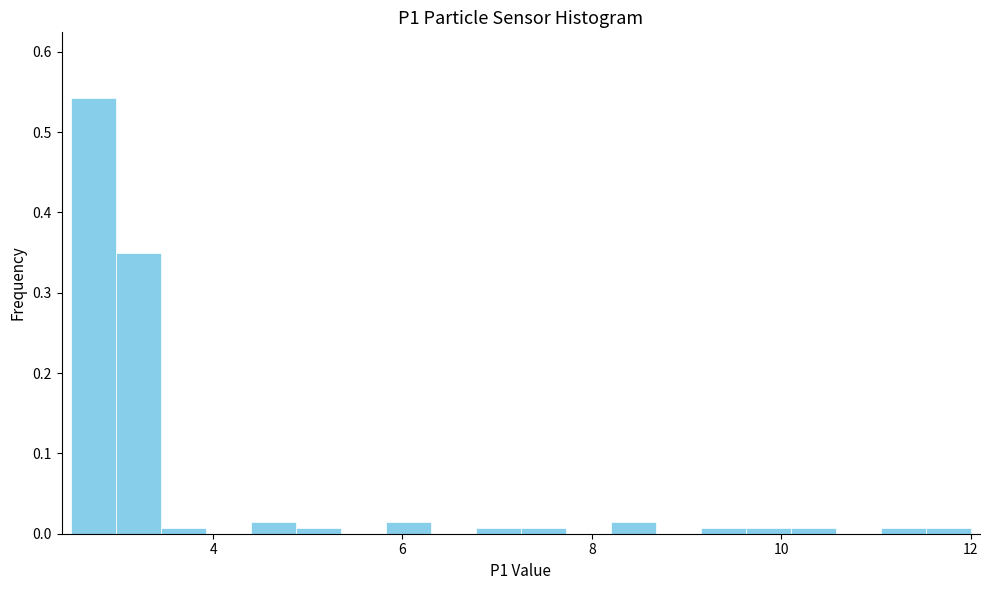

Read against the x-axis, roughly where is the centre of the tallest bar?

2.8